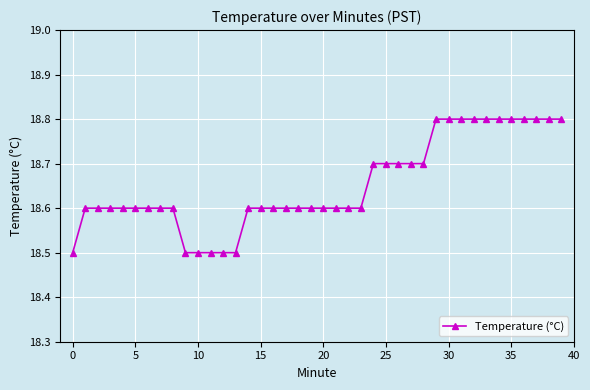

What is the value of the 18th point from the left?

18.6